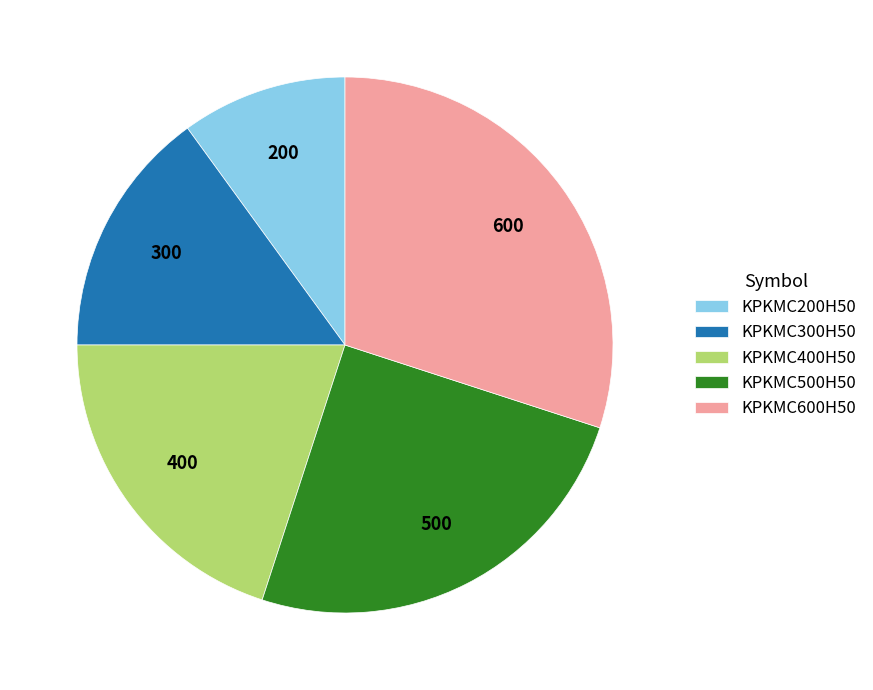

What is the smallest slice in the pie chart?

KPKMC200H50